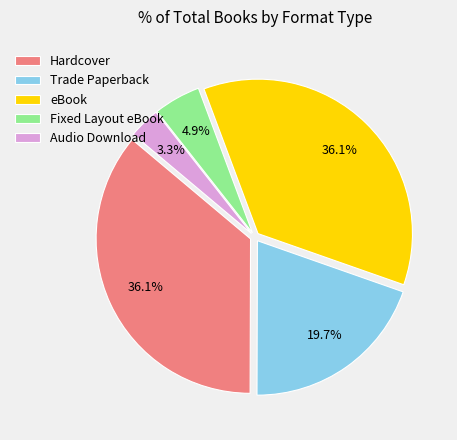

Does Hardcover account for over 50% of the chart?

No